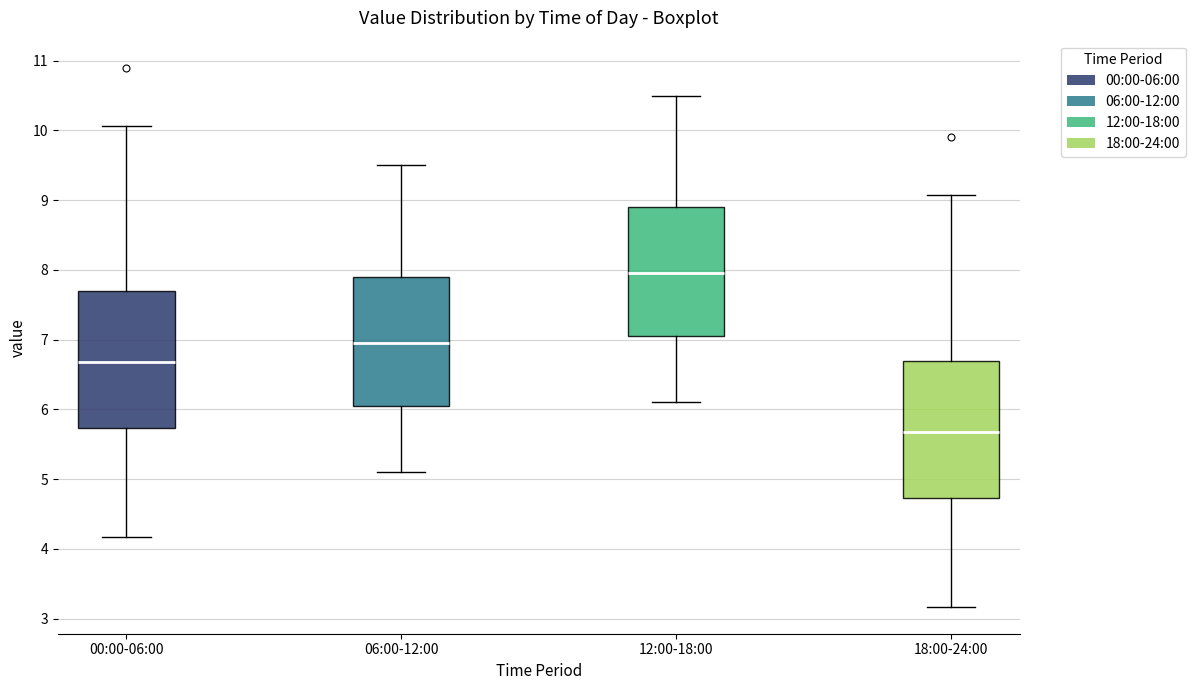

Which box has the lowest median line?

18:00-24:00